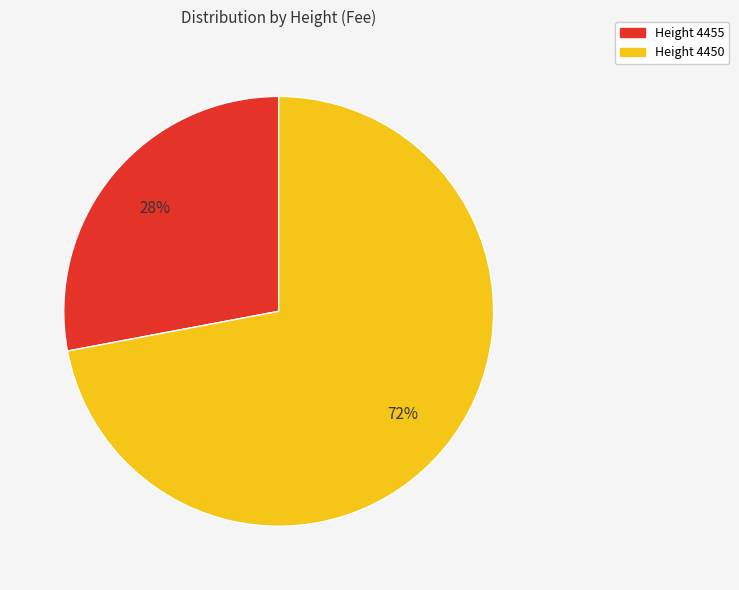

Does any single category account for the majority?

Yes